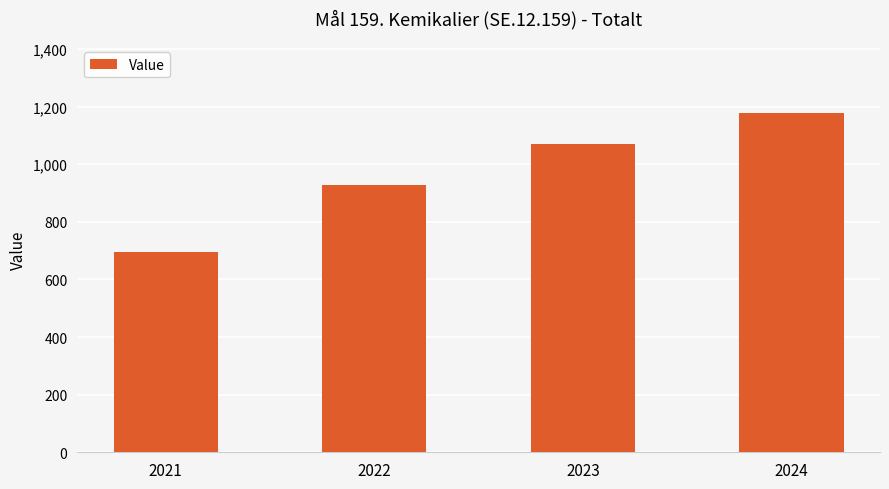

What is the average value?

967